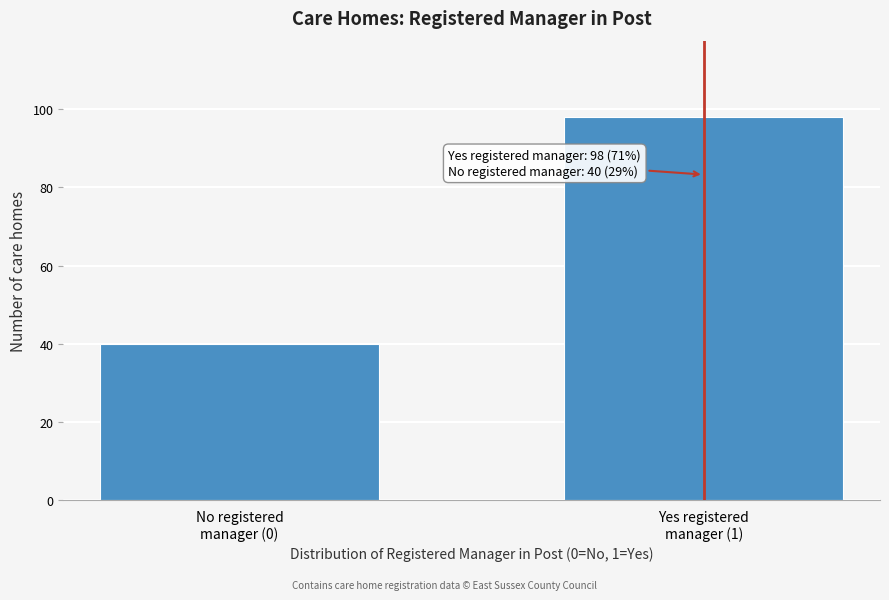

Reading right to left, transcribe all the data shown in this chart.

98	40